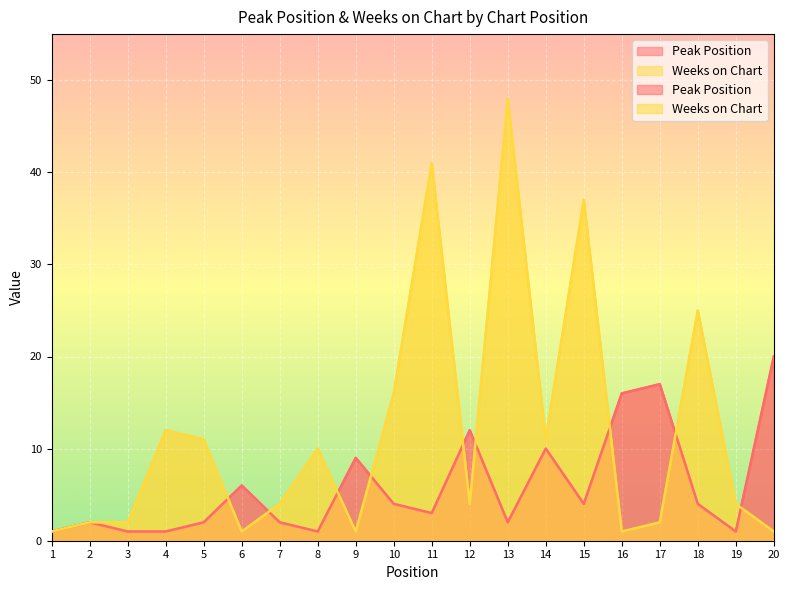

At how many categories does at least one series exceed 27?

3